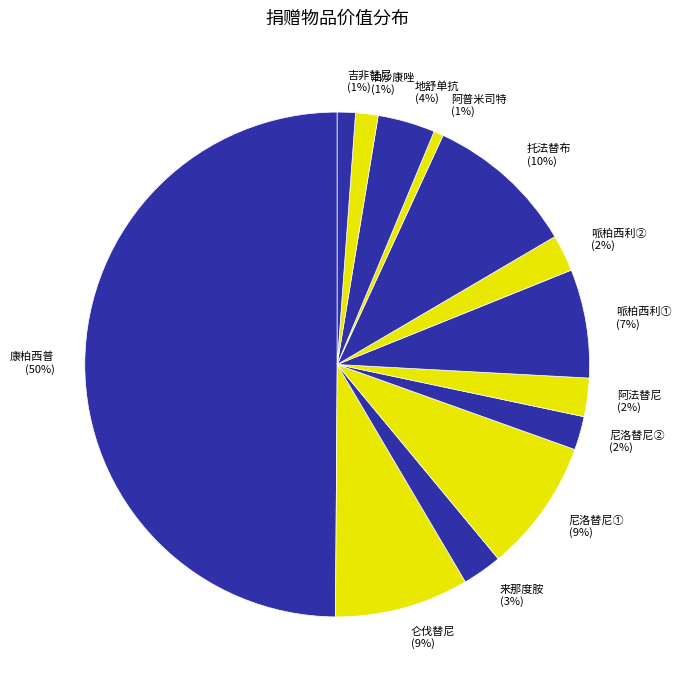

What percentage is the 吉非替尼 slice, to the nearest percent?

1%